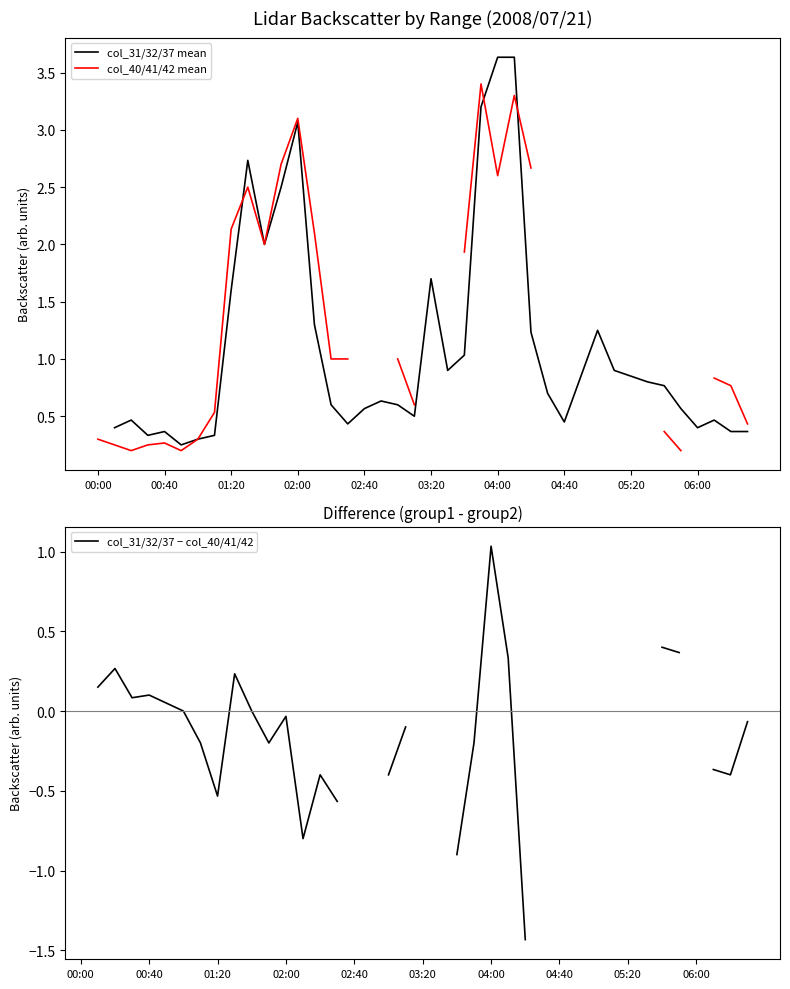

What is the value of the col_31/32/37 − col_40/41/42 point at the 25th from the left?

1.0